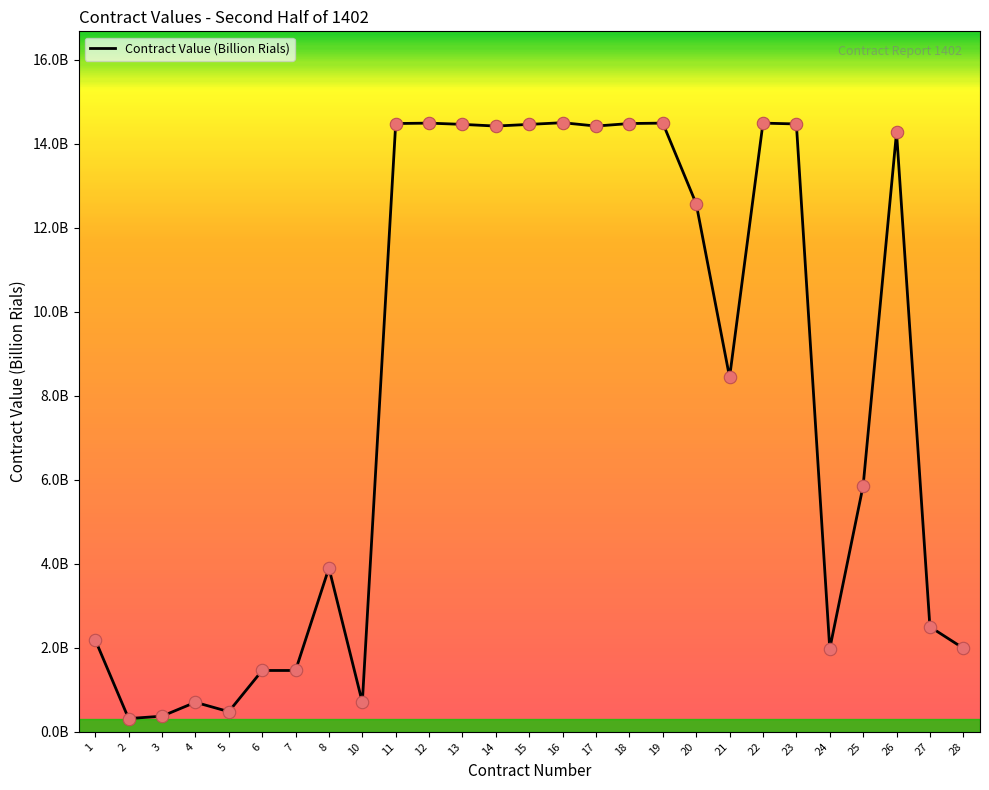

What is the ratio of the value at 20 to the value at 17?

0.9